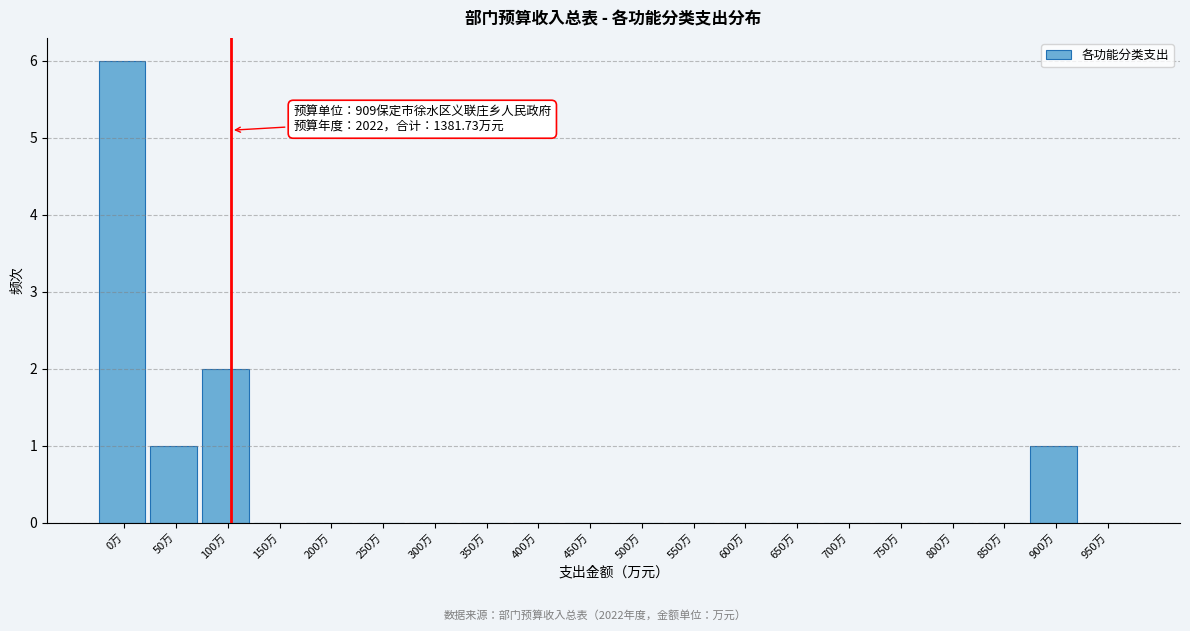

Reading left to right, transcribe all the data shown in this chart.

0万=6	50万=1	100万=2	150万=0	200万=0	250万=0	300万=0	350万=0	400万=0	450万=0	500万=0	550万=0	600万=0	650万=0	700万=0	750万=0	800万=0	850万=0	900万=1	950万=0